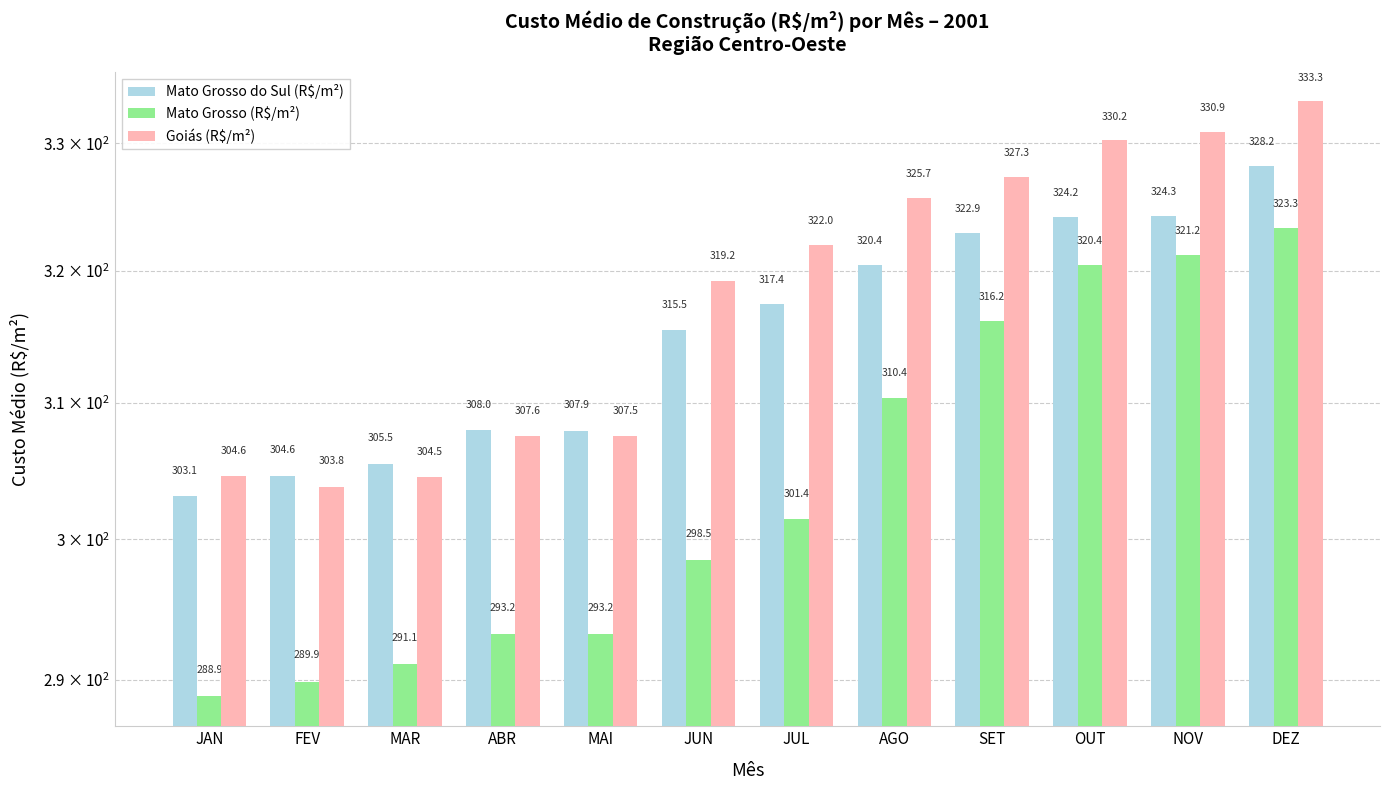

Which series has the widest spread of values?

Mato Grosso (R$/m²)